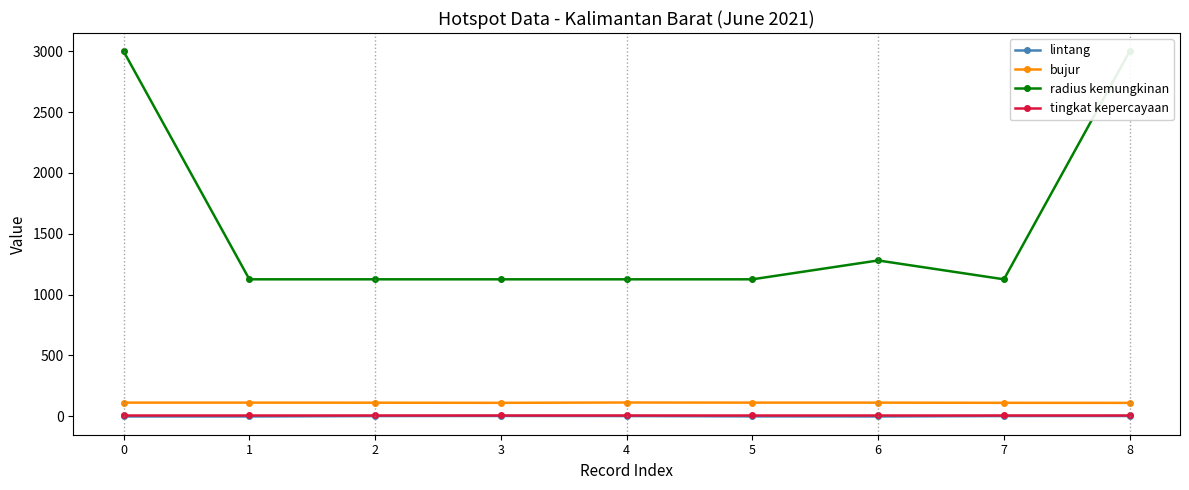

Does the chart have visible grid lines?

No